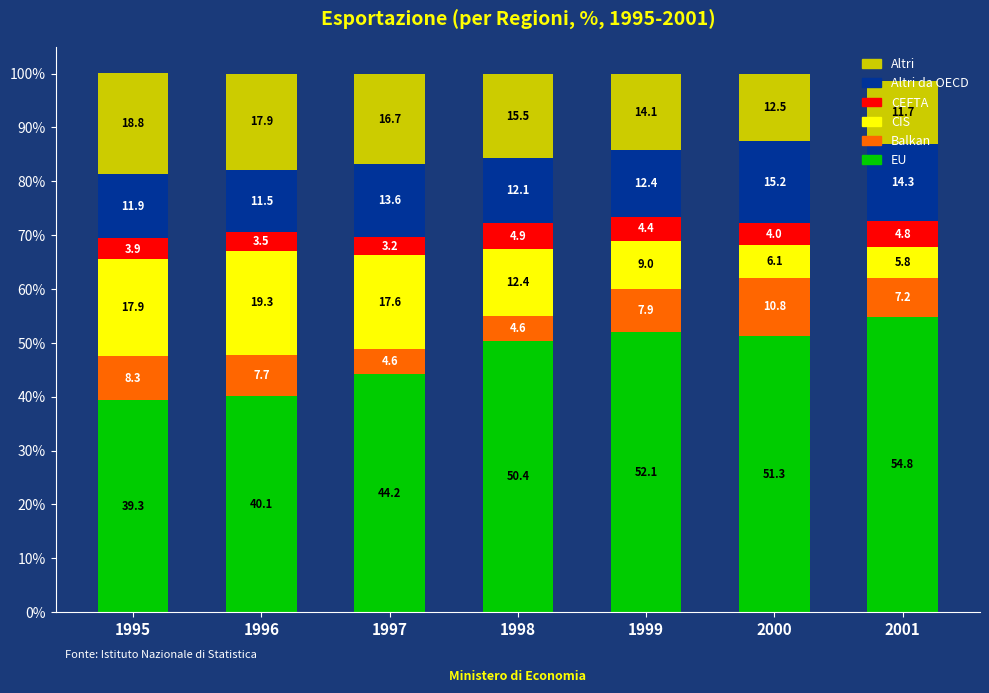

At which category is the sum across all series the highest?

1995